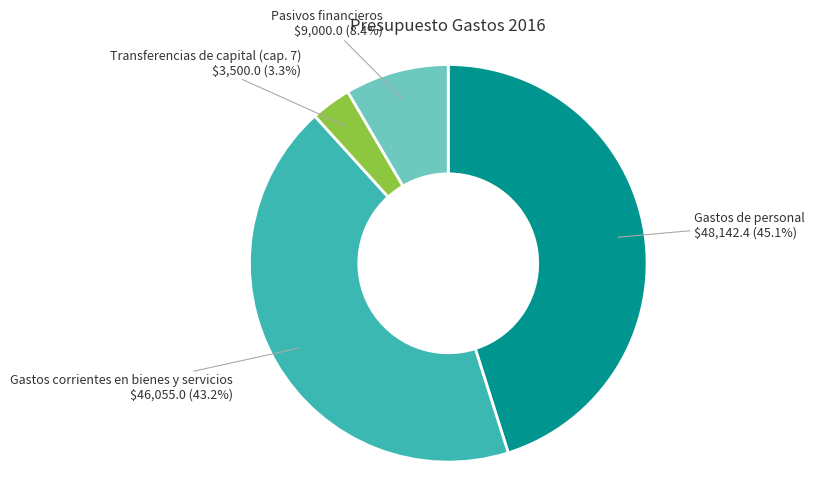

How many segments does this pie chart have?

4